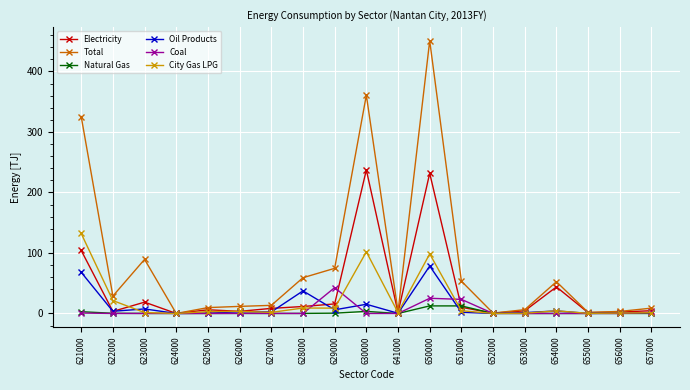

True or false: Total has more than 1 interior local peaks.

True